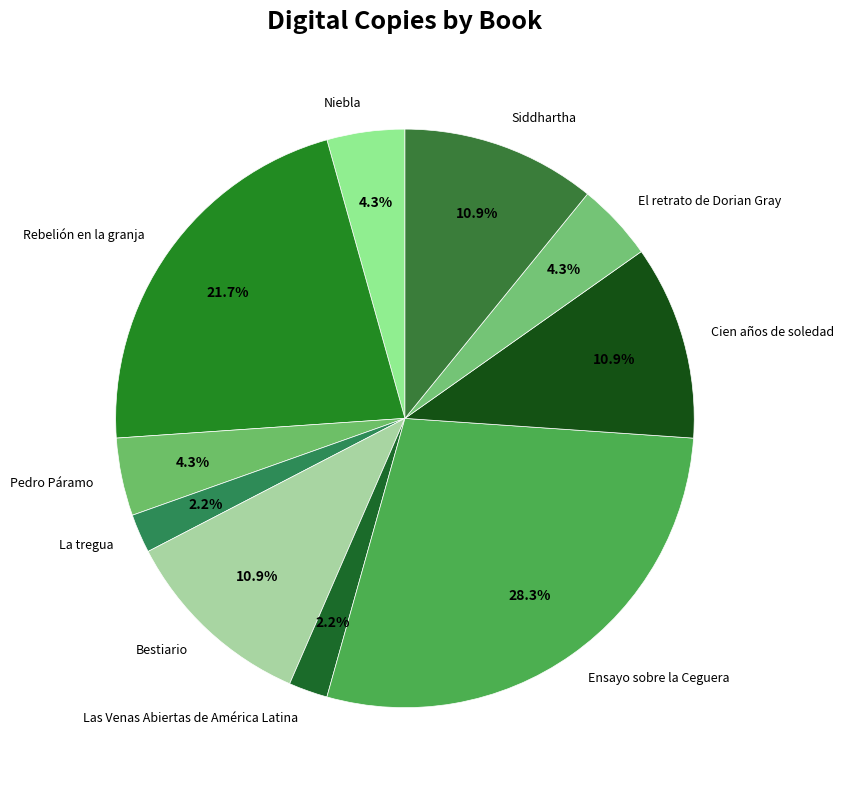

Does any single category account for the majority?

No